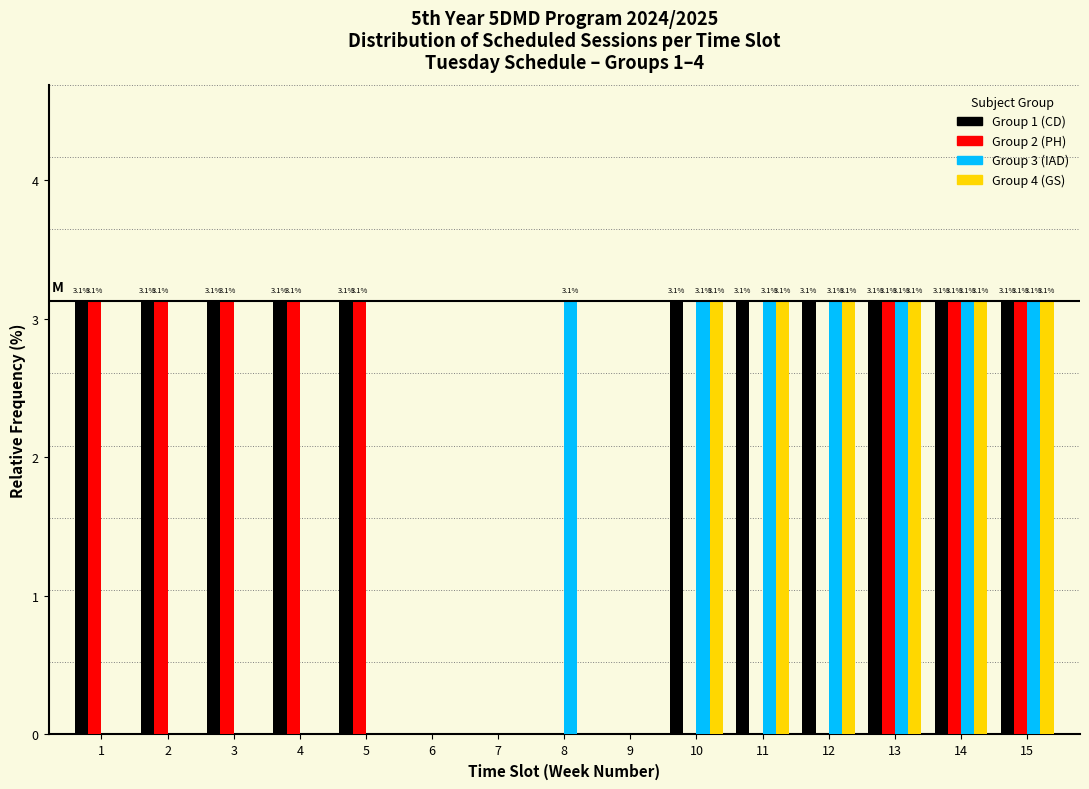

Reading left to right, what are all the values shown in this chart?

Group 1 (CD): 1=3.1	2=3.1	3=3.1	4=3.1	5=3.1	6=0.0	7=0.0	8=0.0	9=0.0	10=3.1	11=3.1	12=3.1	13=3.1	14=3.1	15=3.1
Group 2 (PH): 1=3.1	2=3.1	3=3.1	4=3.1	5=3.1	6=0.0	7=0.0	8=0.0	9=0.0	10=0.0	11=0.0	12=0.0	13=3.1	14=3.1	15=3.1
Group 3 (IAD): 1=0.0	2=0.0	3=0.0	4=0.0	5=0.0	6=0.0	7=0.0	8=3.1	9=0.0	10=3.1	11=3.1	12=3.1	13=3.1	14=3.1	15=3.1
Group 4 (GS): 1=0.0	2=0.0	3=0.0	4=0.0	5=0.0	6=0.0	7=0.0	8=0.0	9=0.0	10=3.1	11=3.1	12=3.1	13=3.1	14=3.1	15=3.1